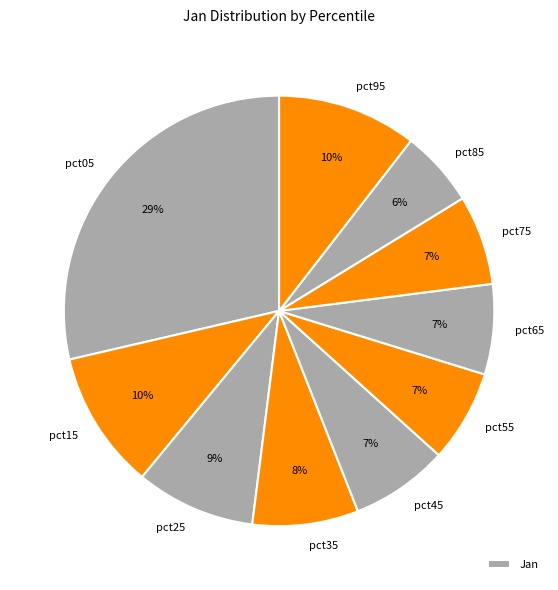

How many segments does this pie chart have?

10